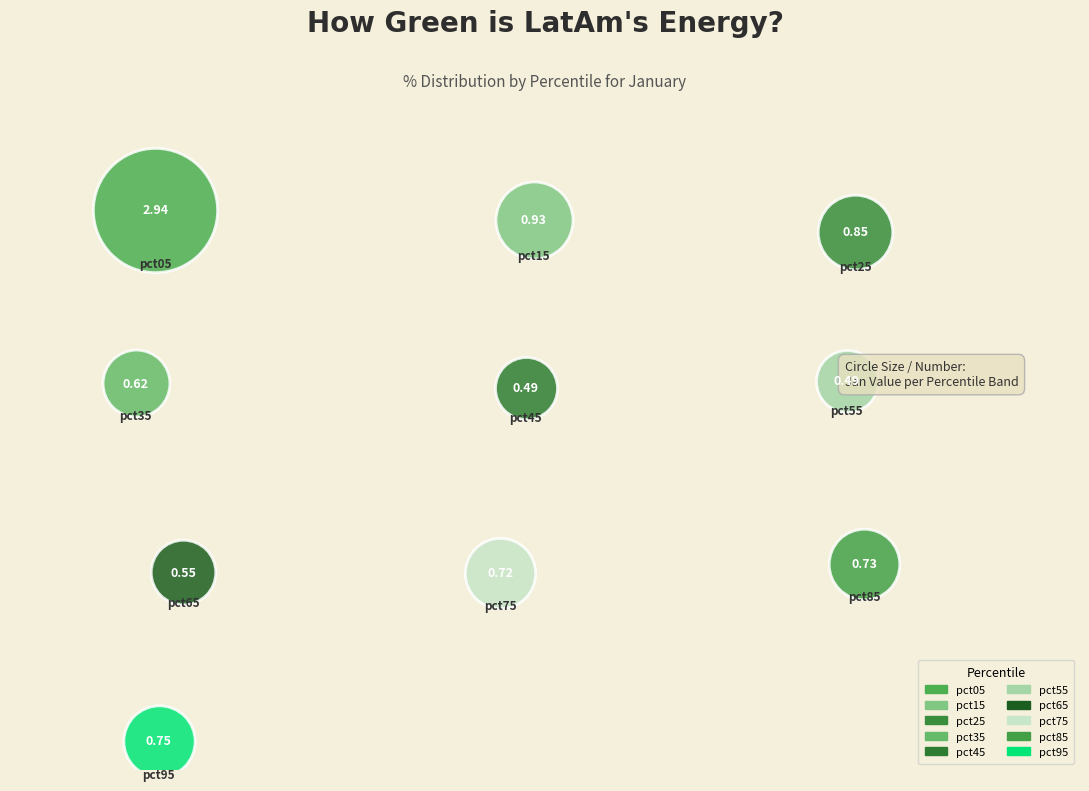

To the nearest percent, what is the combined percentage of pct85 and pct95?

16%